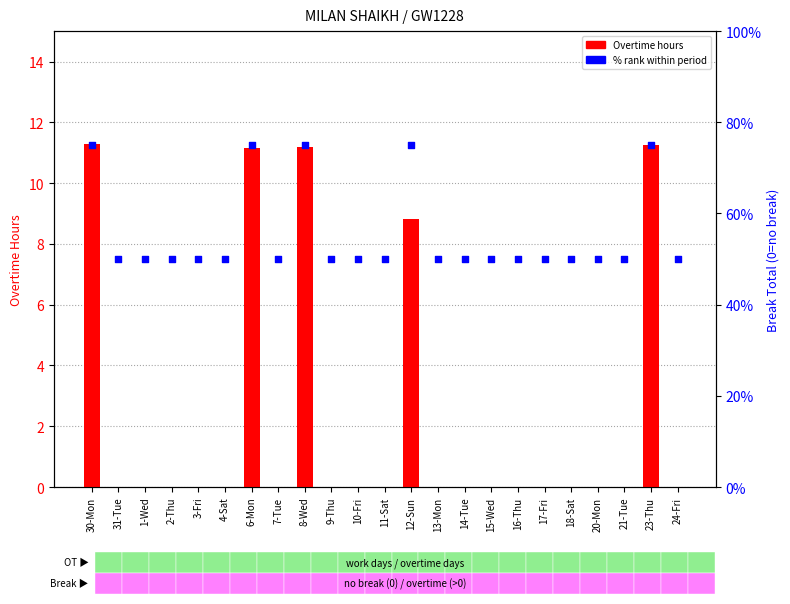

At how many categories does at least one series exceed 55?

5